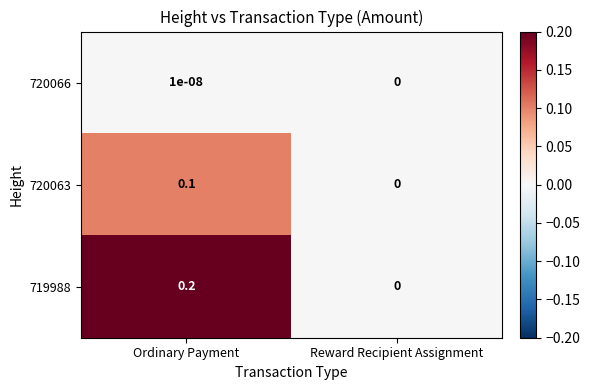

How many distinct data groups are displayed?

3